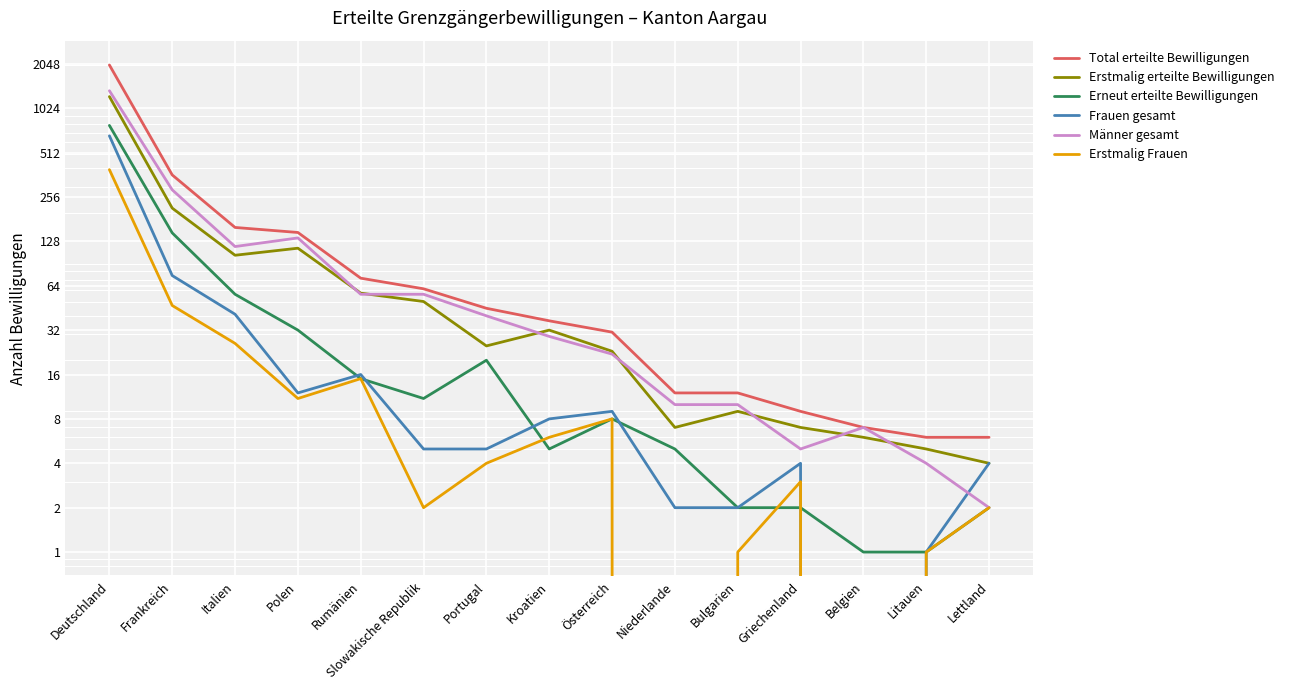

Is it true that Frauen gesamt equals 29 at Rumänien?

False